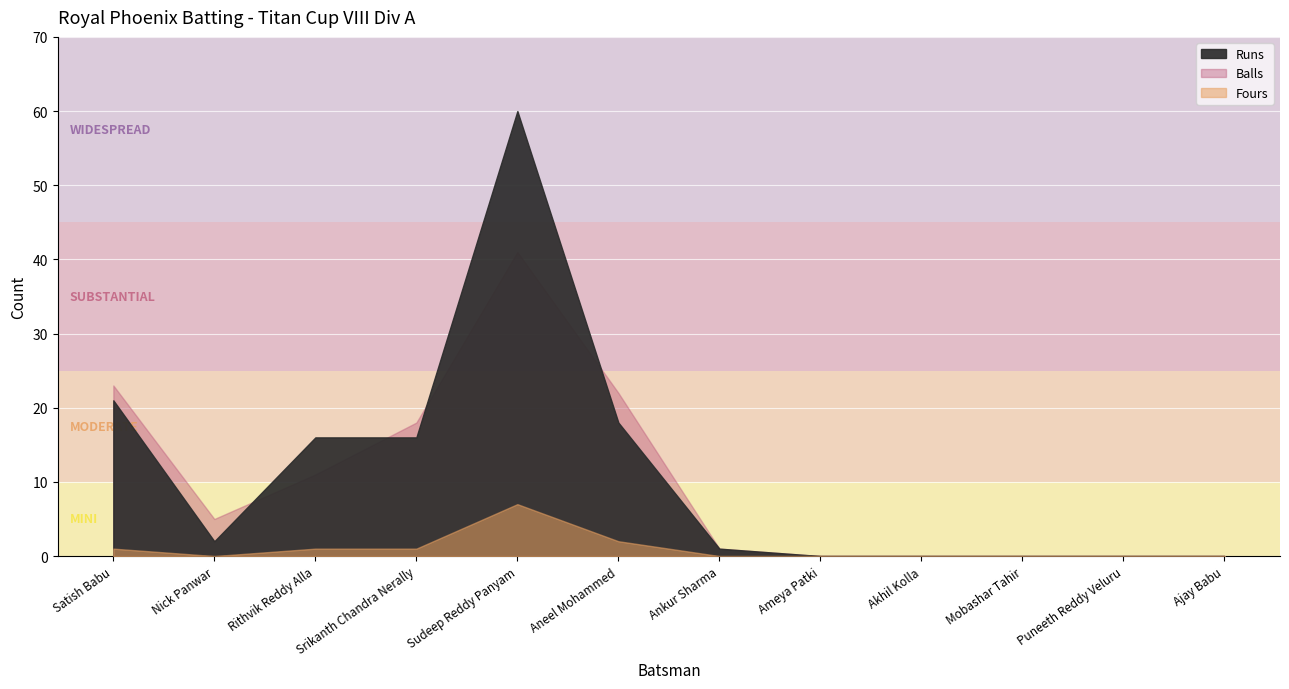

What is the sum of all Balls values?

121